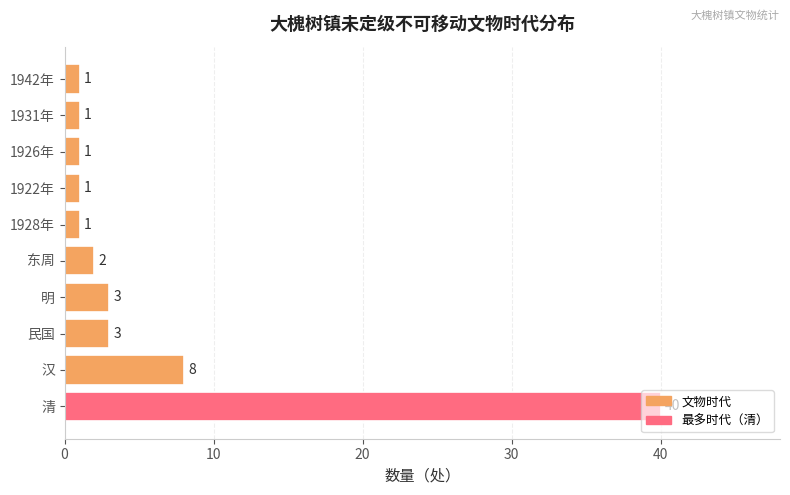

How many series are shown in this chart?

1